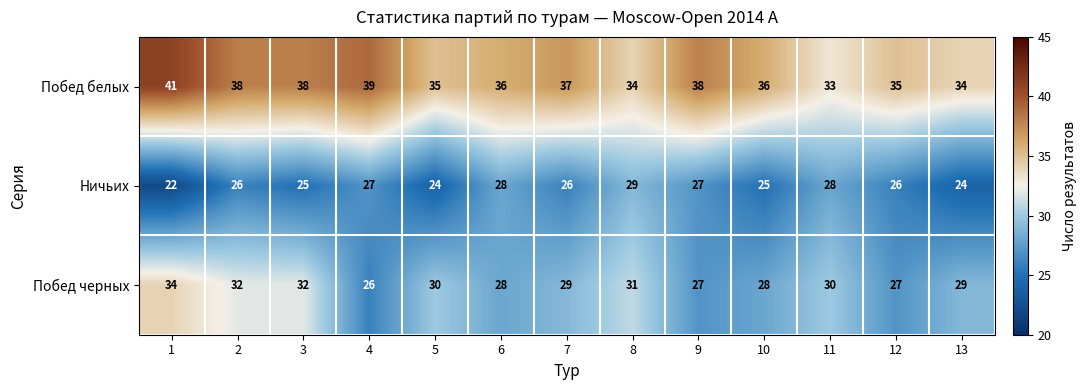

The value of Побед черных at 1 is 11. True or false?

False